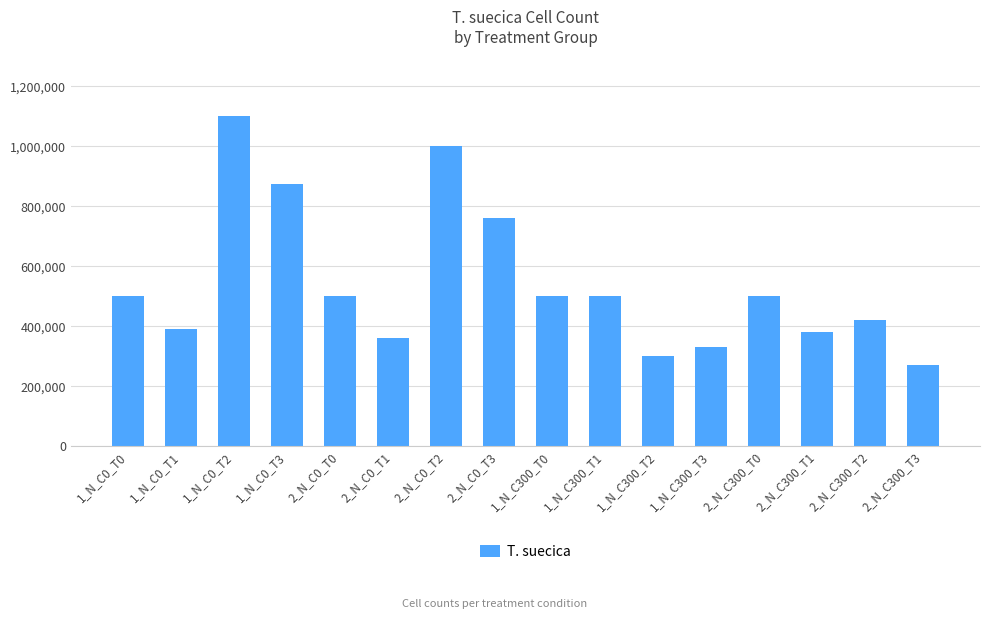

What is the value of the 3rd bar from the left?

1100000